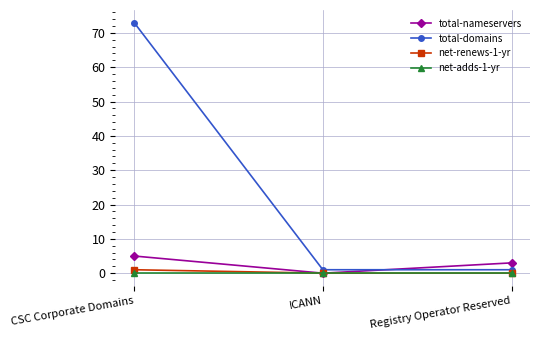

What position from the left is CSC Corporate Domains?

1